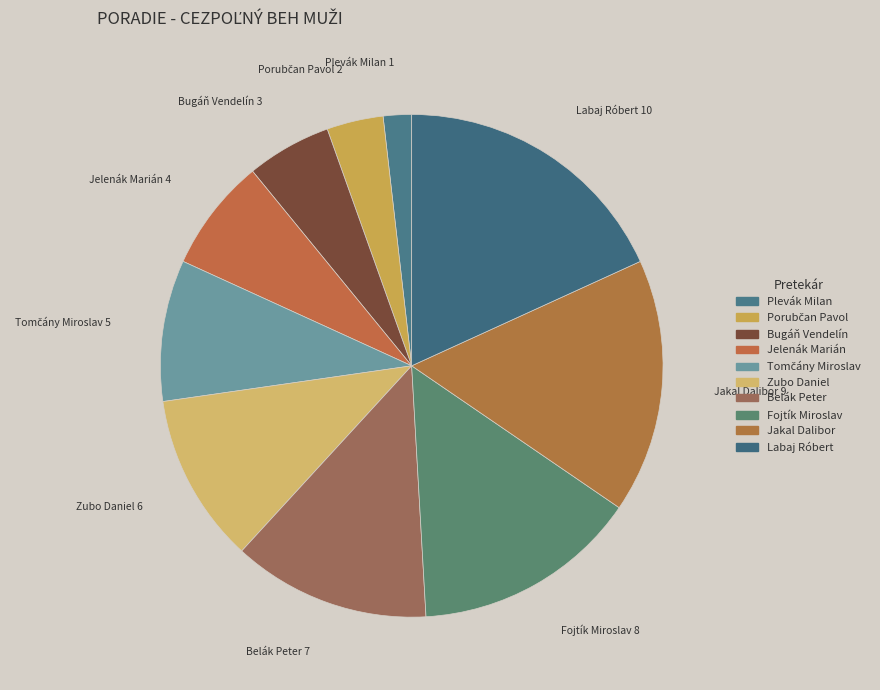

Between Fojtík Miroslav and Jakal Dalibor, which is larger?

Jakal Dalibor